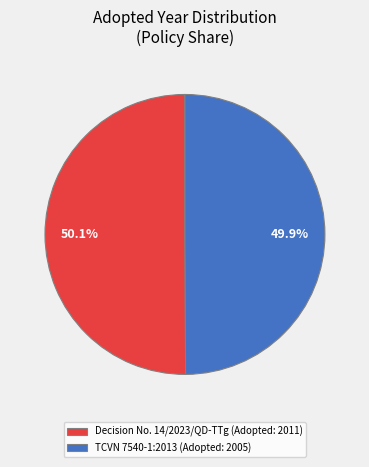

Approximately how many times larger is the value at TCVN 7540-1:2013 compared to Decision No. 14/2023/QD-TTg?

1.0